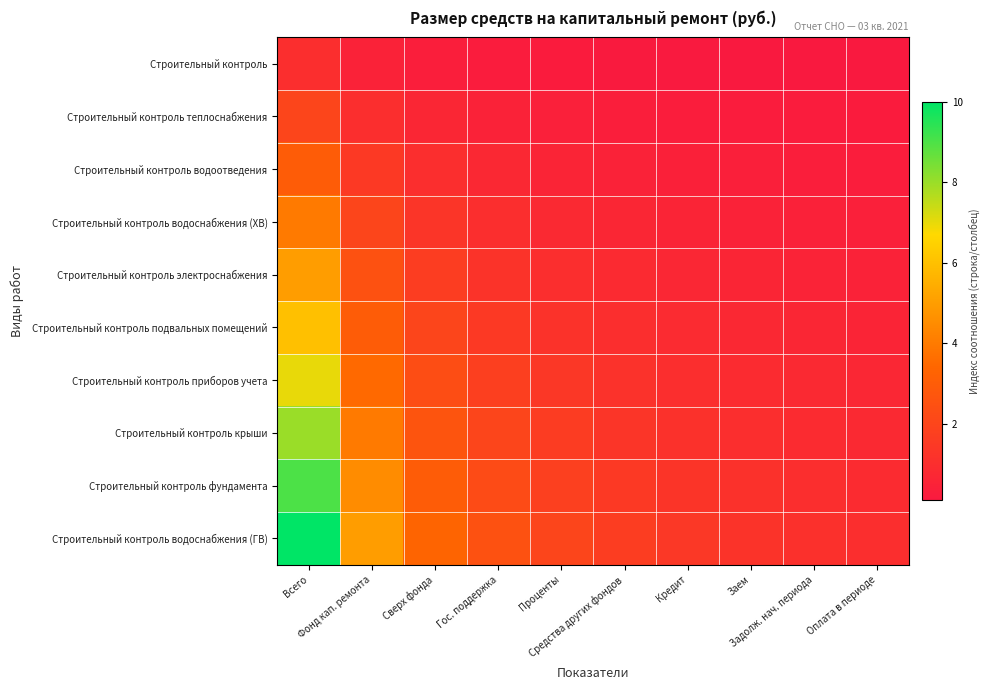

Reading left to right, transcribe all the data shown in this chart.

Строительный контроль: Всего=1.0	Фонд кап. ремонта=0.5	Сверх фонда=0.3	Гос. поддержка=0.2	Проценты=0.2	Средства других фондов=0.2	Кредит=0.1	Заем=0.1	Задолж. нач. периода=0.1	Оплата в периоде=0.1
Строительный контроль теплоснабжения: Всего=2.0	Фонд кап. ремонта=1.0	Сверх фонда=0.7	Гос. поддержка=0.5	Проценты=0.4	Средства других фондов=0.3	Кредит=0.3	Заем=0.2	Задолж. нач. периода=0.2	Оплата в периоде=0.2
Строительный контроль водоотведения: Всего=3.0	Фонд кап. ремонта=1.5	Сверх фонда=1.0	Гос. поддержка=0.8	Проценты=0.6	Средства других фондов=0.5	Кредит=0.4	Заем=0.4	Задолж. нач. периода=0.3	Оплата в периоде=0.3
Строительный контроль водоснабжения (ХВ): Всего=4.0	Фонд кап. ремонта=2.0	Сверх фонда=1.3	Гос. поддержка=1.0	Проценты=0.8	Средства других фондов=0.7	Кредит=0.6	Заем=0.5	Задолж. нач. периода=0.4	Оплата в периоде=0.4
Строительный контроль электроснабжения: Всего=5.0	Фонд кап. ремонта=2.5	Сверх фонда=1.7	Гос. поддержка=1.2	Проценты=1.0	Средства других фондов=0.8	Кредит=0.7	Заем=0.6	Задолж. нач. периода=0.6	Оплата в периоде=0.5
Строительный контроль подвальных помещений: Всего=6.0	Фонд кап. ремонта=3.0	Сверх фонда=2.0	Гос. поддержка=1.5	Проценты=1.2	Средства других фондов=1.0	Кредит=0.9	Заем=0.8	Задолж. нач. периода=0.7	Оплата в периоде=0.6
Строительный контроль приборов учета: Всего=7.0	Фонд кап. ремонта=3.5	Сверх фонда=2.3	Гос. поддержка=1.8	Проценты=1.4	Средства других фондов=1.2	Кредит=1.0	Заем=0.9	Задолж. нач. периода=0.8	Оплата в периоде=0.7
Строительный контроль крыши: Всего=8.0	Фонд кап. ремонта=4.0	Сверх фонда=2.7	Гос. поддержка=2.0	Проценты=1.6	Средства других фондов=1.3	Кредит=1.1	Заем=1.0	Задолж. нач. периода=0.9	Оплата в периоде=0.8
Строительный контроль фундамента: Всего=9.0	Фонд кап. ремонта=4.5	Сверх фонда=3.0	Гос. поддержка=2.2	Проценты=1.8	Средства других фондов=1.5	Кредит=1.3	Заем=1.1	Задолж. нач. периода=1.0	Оплата в периоде=0.9
Строительный контроль водоснабжения (ГВ): Всего=10.0	Фонд кап. ремонта=5.0	Сверх фонда=3.3	Гос. поддержка=2.5	Проценты=2.0	Средства других фондов=1.7	Кредит=1.4	Заем=1.2	Задолж. нач. периода=1.1	Оплата в периоде=1.0